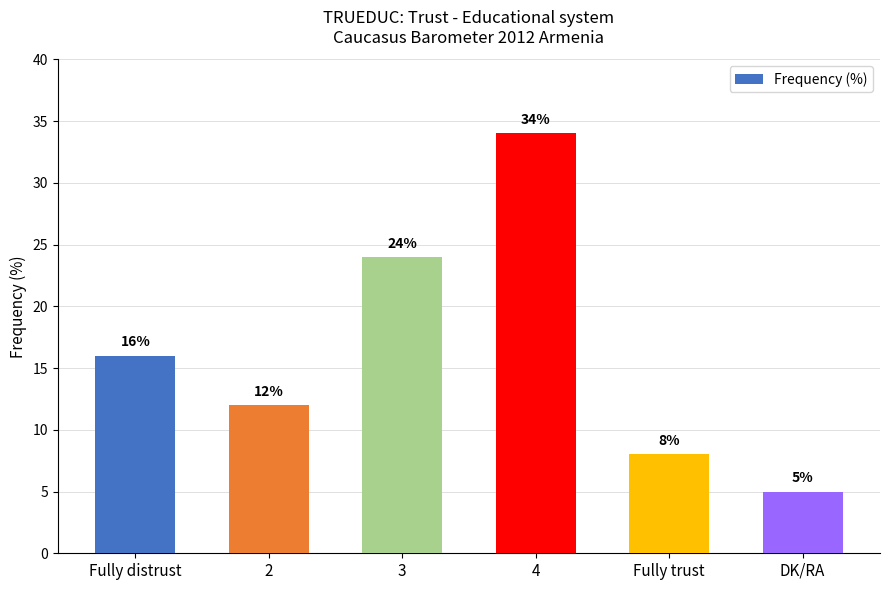

Reading left to right, extract all data points from this chart.

Fully distrust=16	2=12	3=24	4=34	Fully trust=8	DK/RA=5